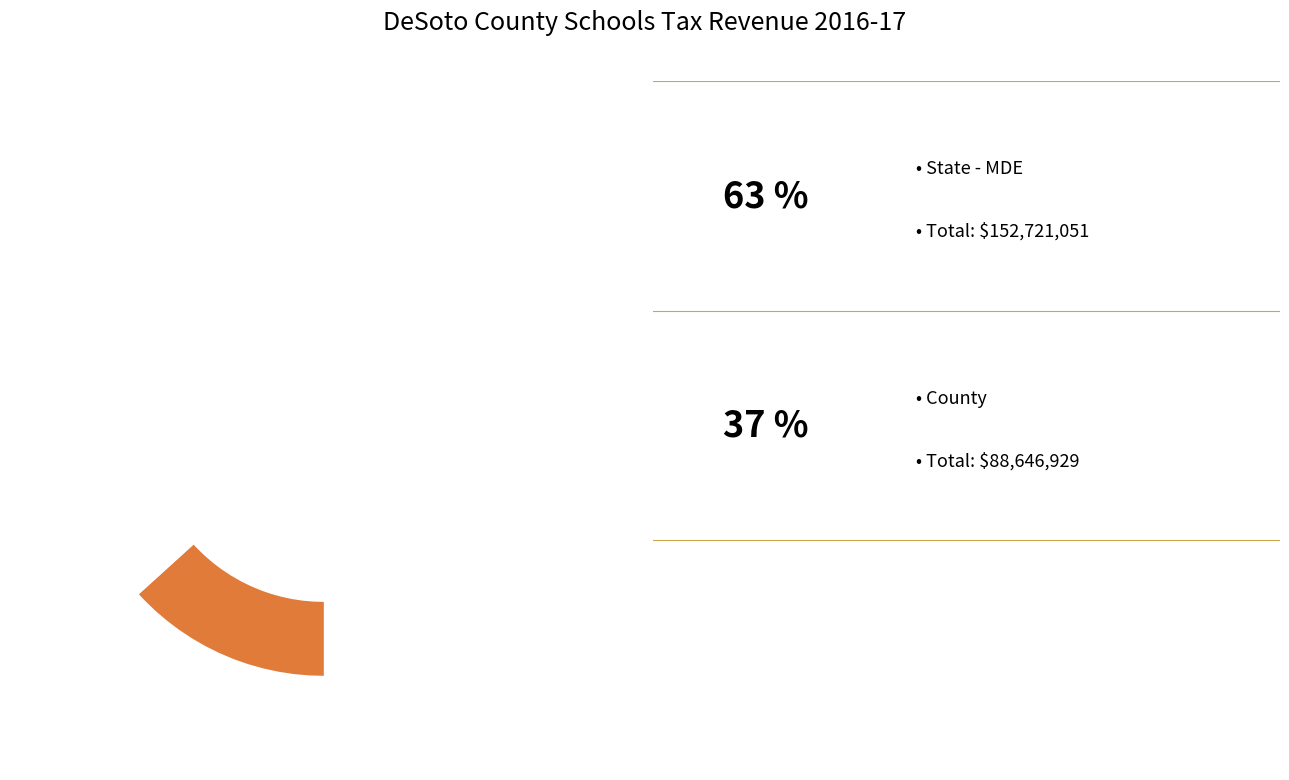

To the nearest percent, what percentage of the pie is State - MDE?

63%